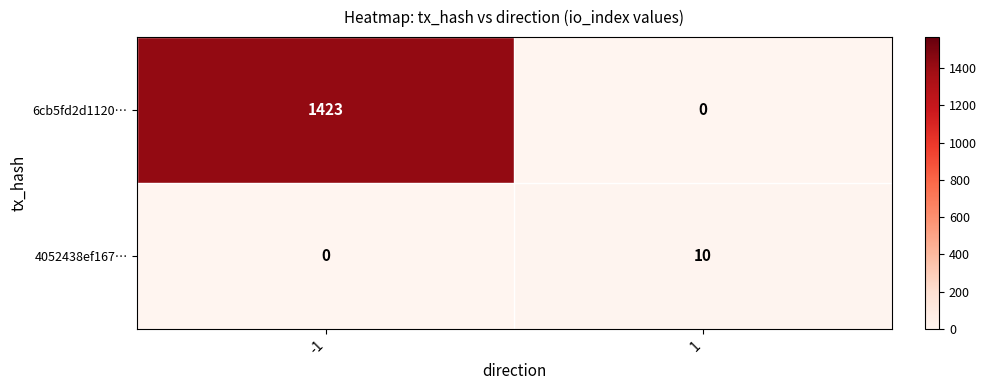

Rank the series by their average value, from lowest to highest.

4052438ef167…, 6cb5fd2d1120…